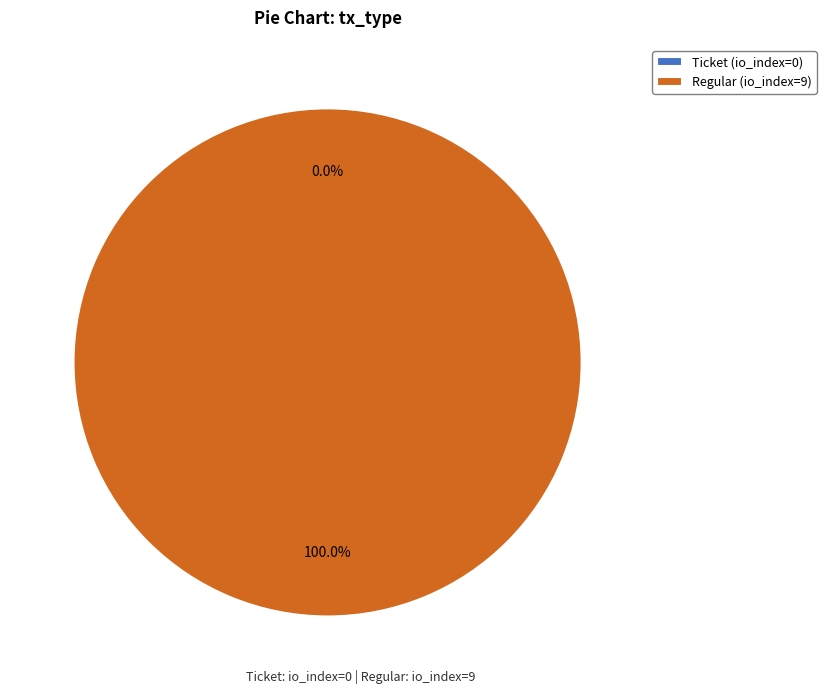

To the nearest percent, what percentage of the pie is Regular (io_index=9)?

100%